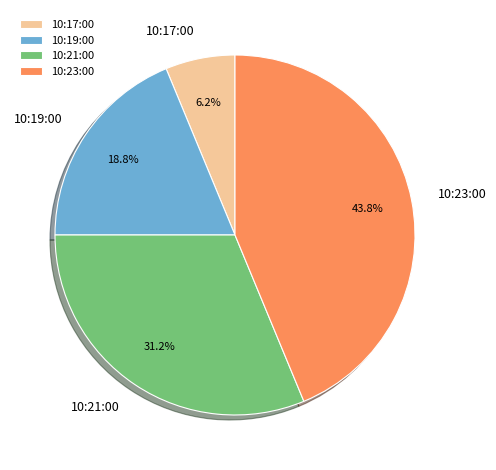

To the nearest percent, what percentage of the pie is 10:19:00?

19%